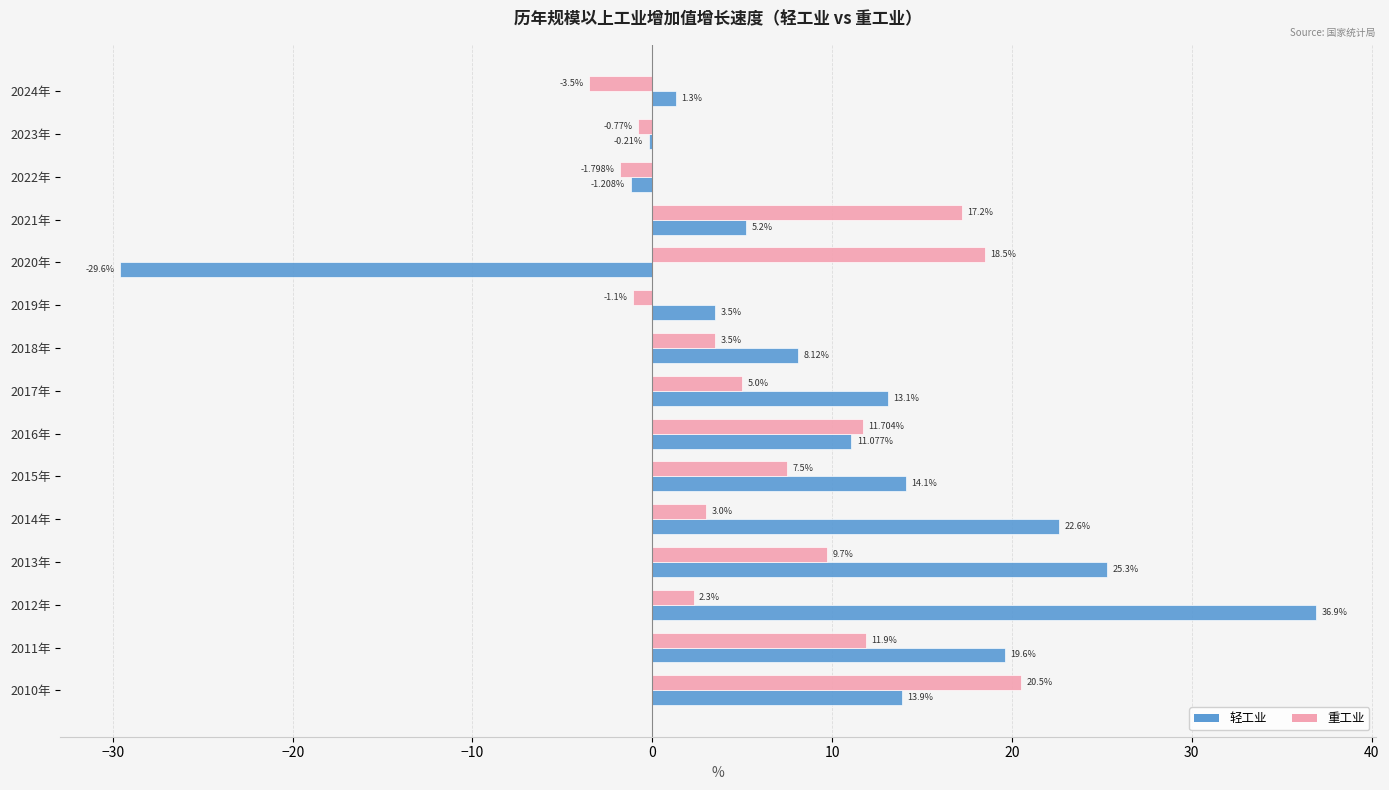

How many distinct data groups are displayed?

2